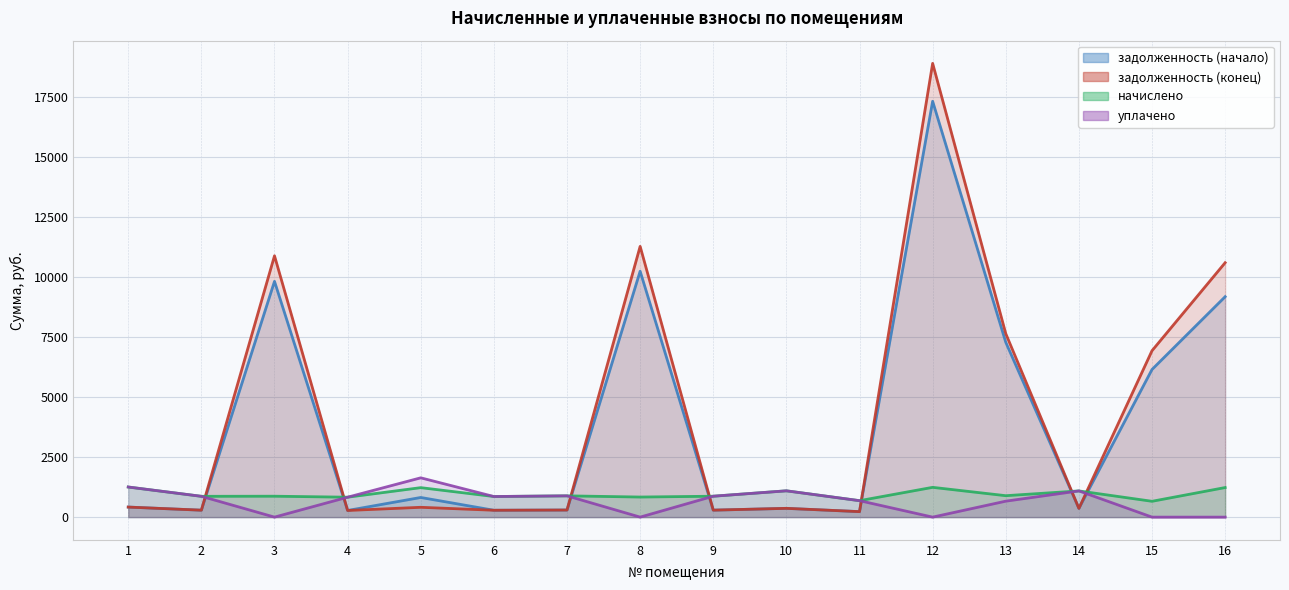

How many distinct data groups are displayed?

4